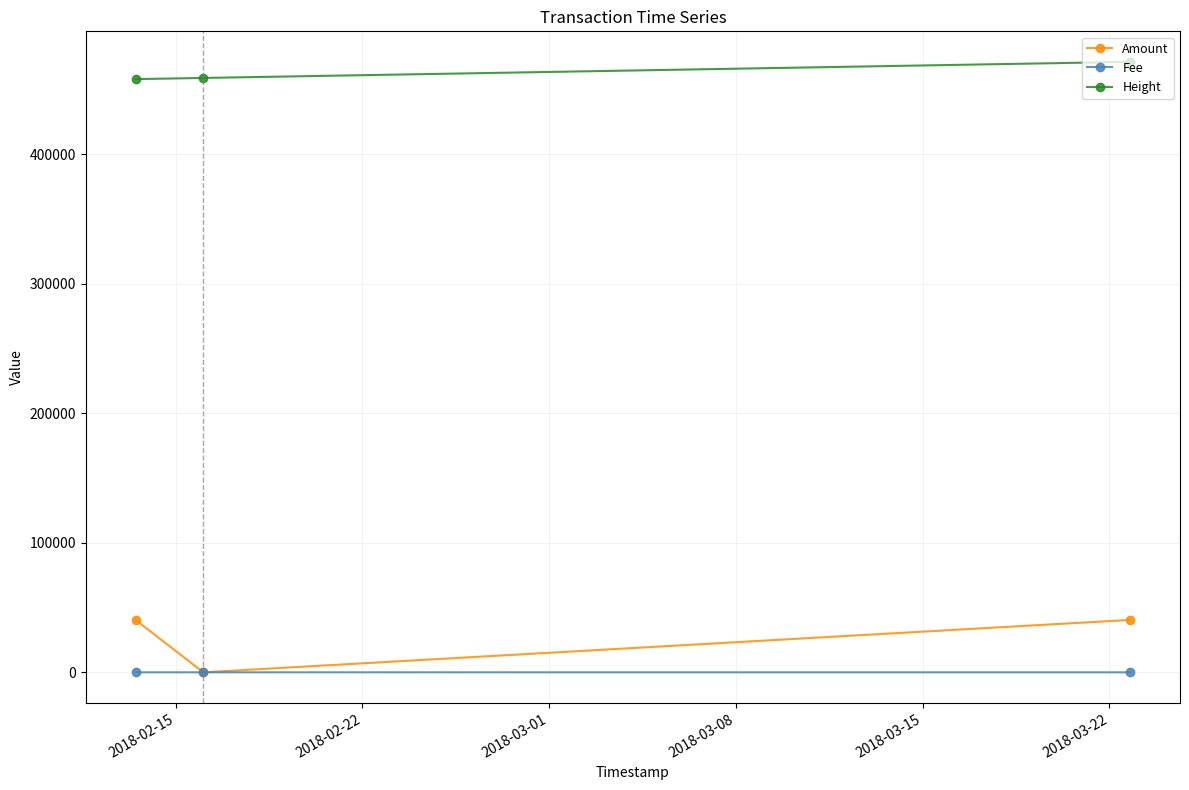

What is the maximum value shown in the chart?

471389.0